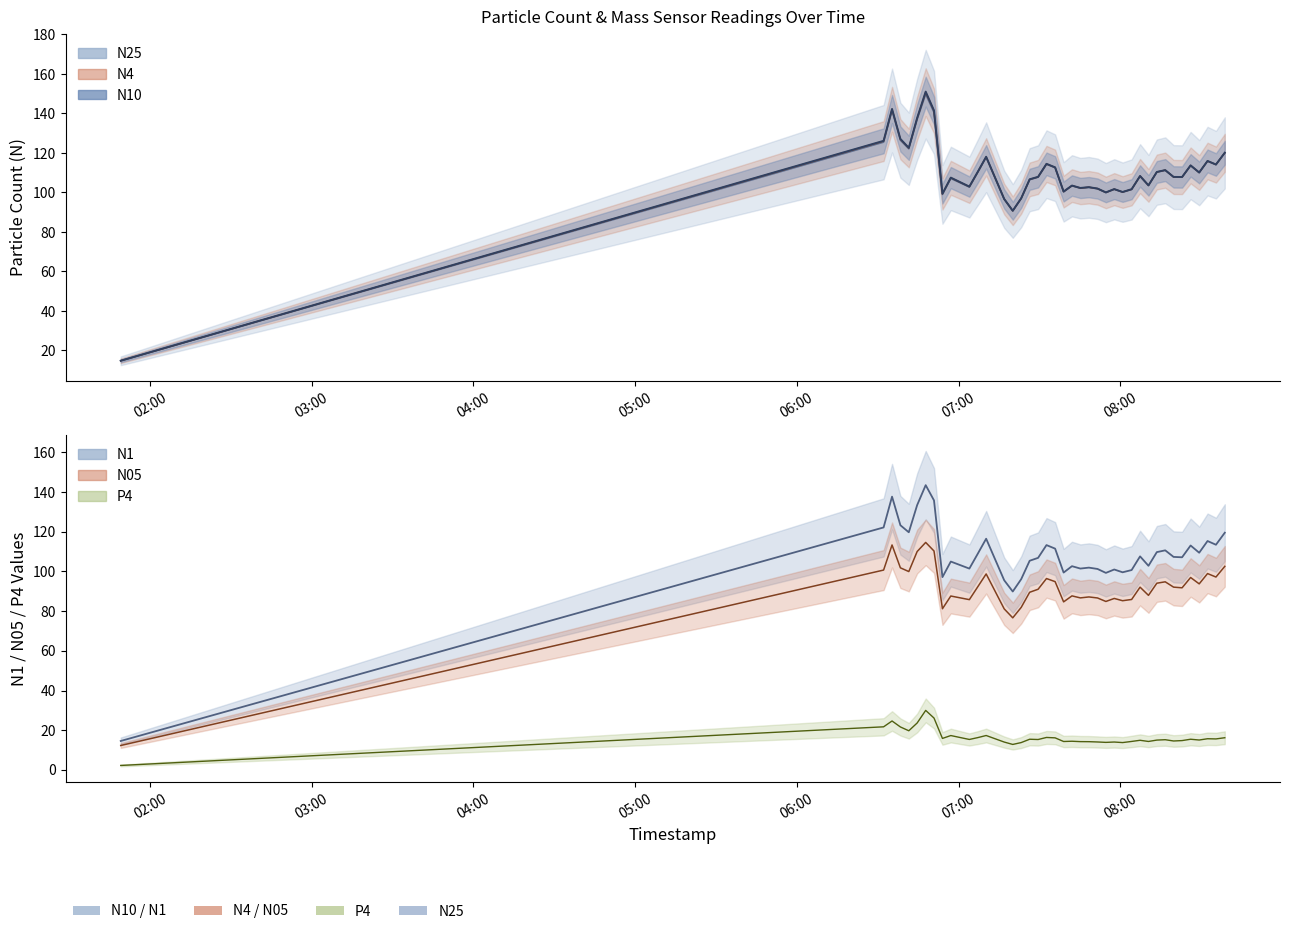

What is the label of the 1st point from the left?

2023-02-01T01:49:11